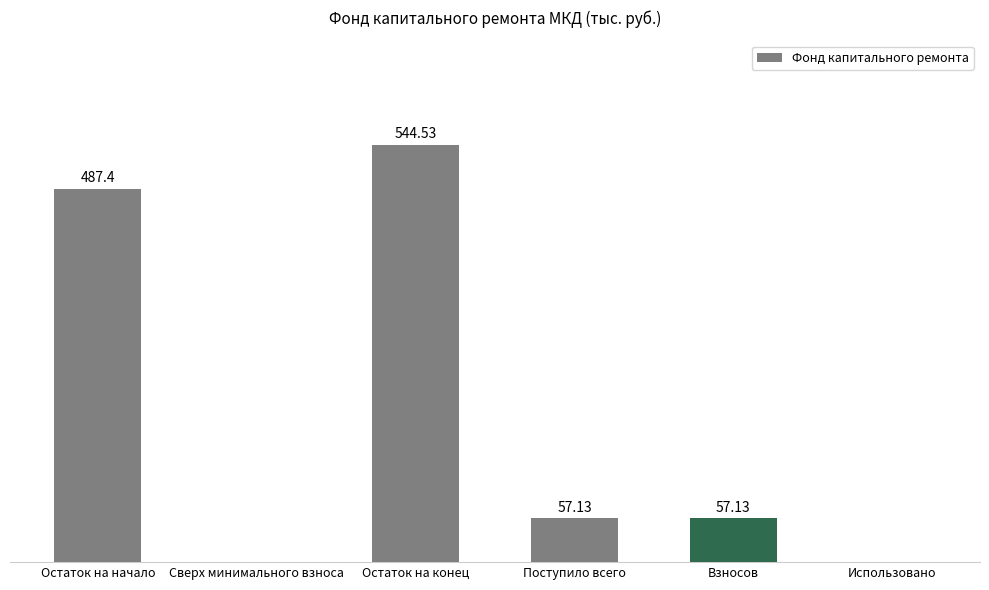

At which category does the chart reach its peak across all series?

Остаток на конец